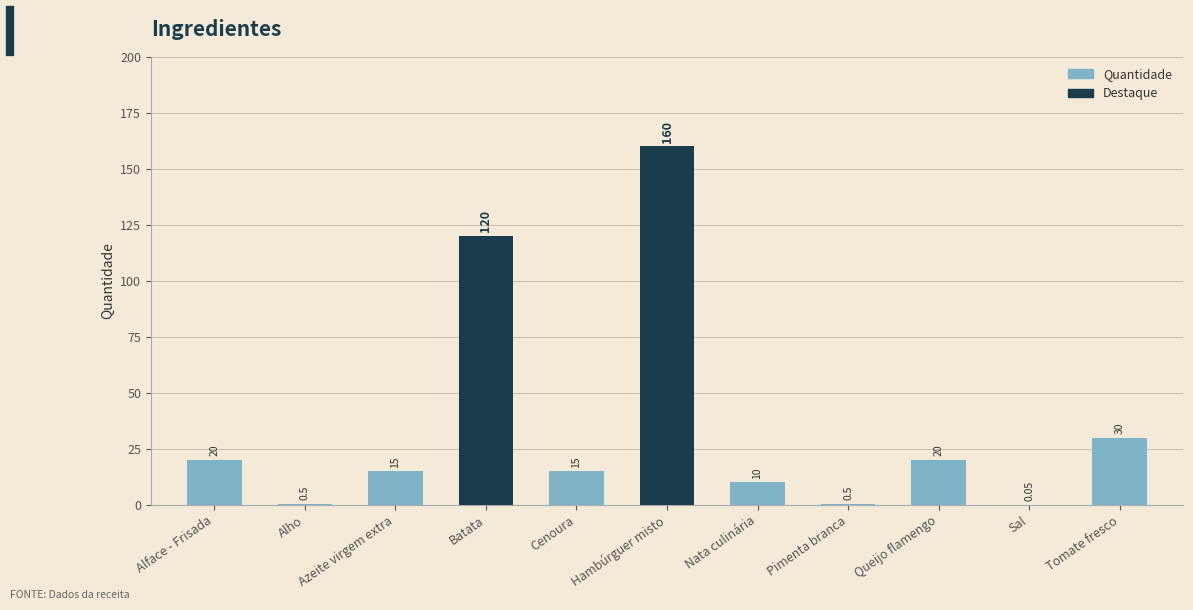

Which label corresponds to the largest value in the chart?

Hambúrguer misto